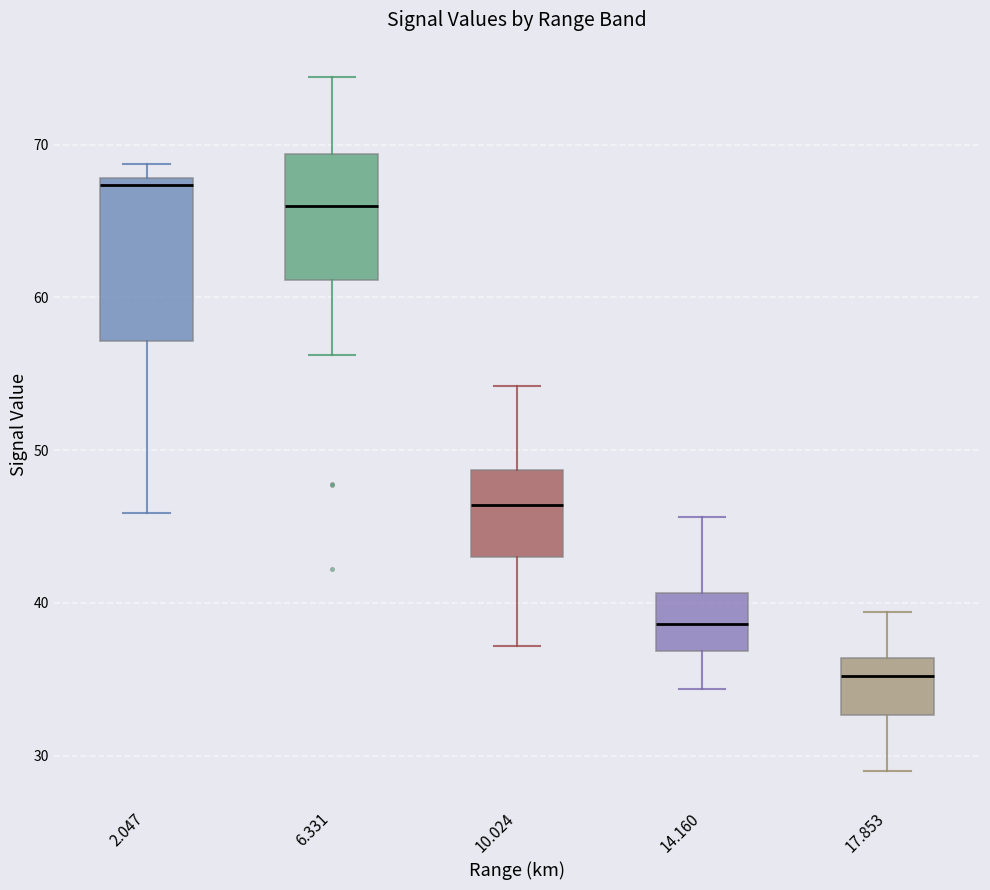

Reading left to right, read every box against the y-axis: the position of its median line, the range the box covers, and the ends of its whiskers. The values are not printed on the chart, so give them approximately, as read against the axis.

2.047: median 67, box 57 to 68, whiskers 46 to 69
6.331: median 66, box 61 to 69, whiskers 56 to 74
10.024: median 46, box 43 to 49, whiskers 37 to 54
14.160: median 39, box 37 to 41, whiskers 34 to 46
17.853: median 35, box 33 to 36, whiskers 29 to 39